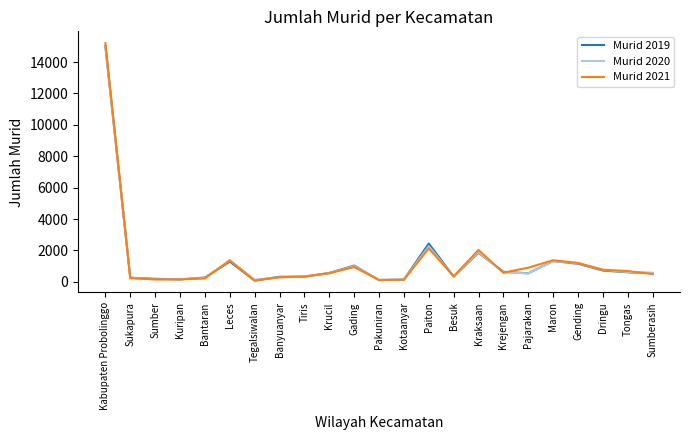

Rank the series by their average value, from highest to lowest.

Murid 2021, Murid 2019, Murid 2020